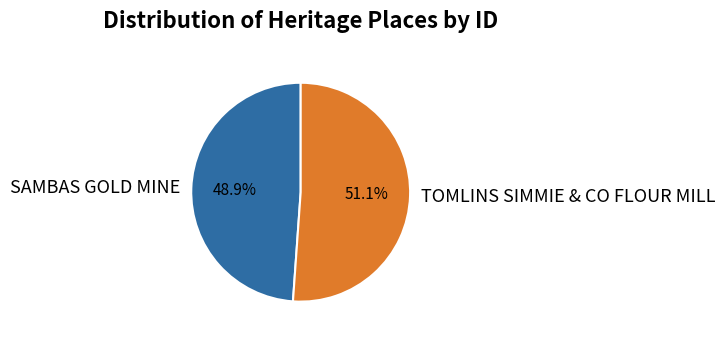

Does SAMBAS GOLD MINE account for over 50% of the chart?

No